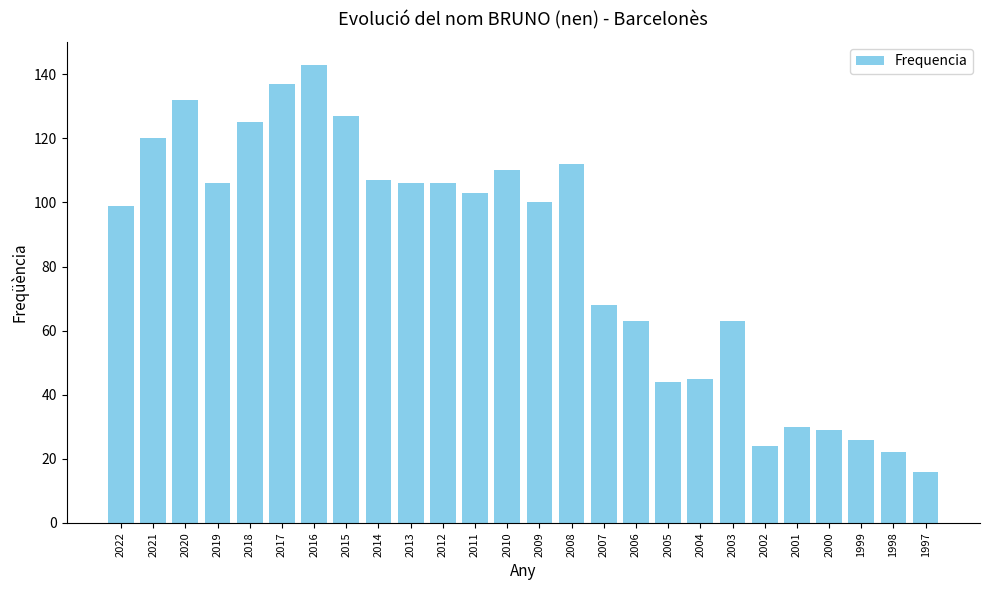

Where is the data nearest to the value 79?

2007